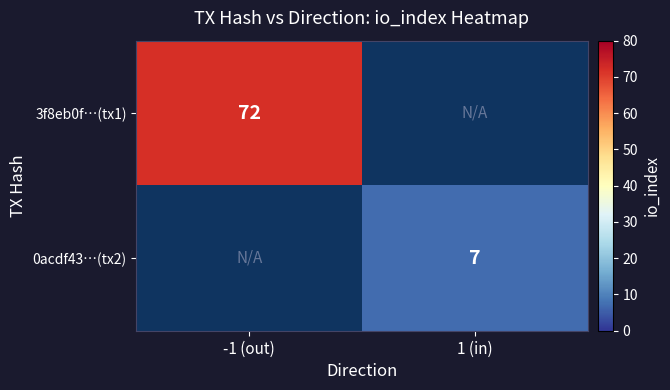

Is it true that 3f8eb0f…(tx1) equals 19 at -1 (out)?

False